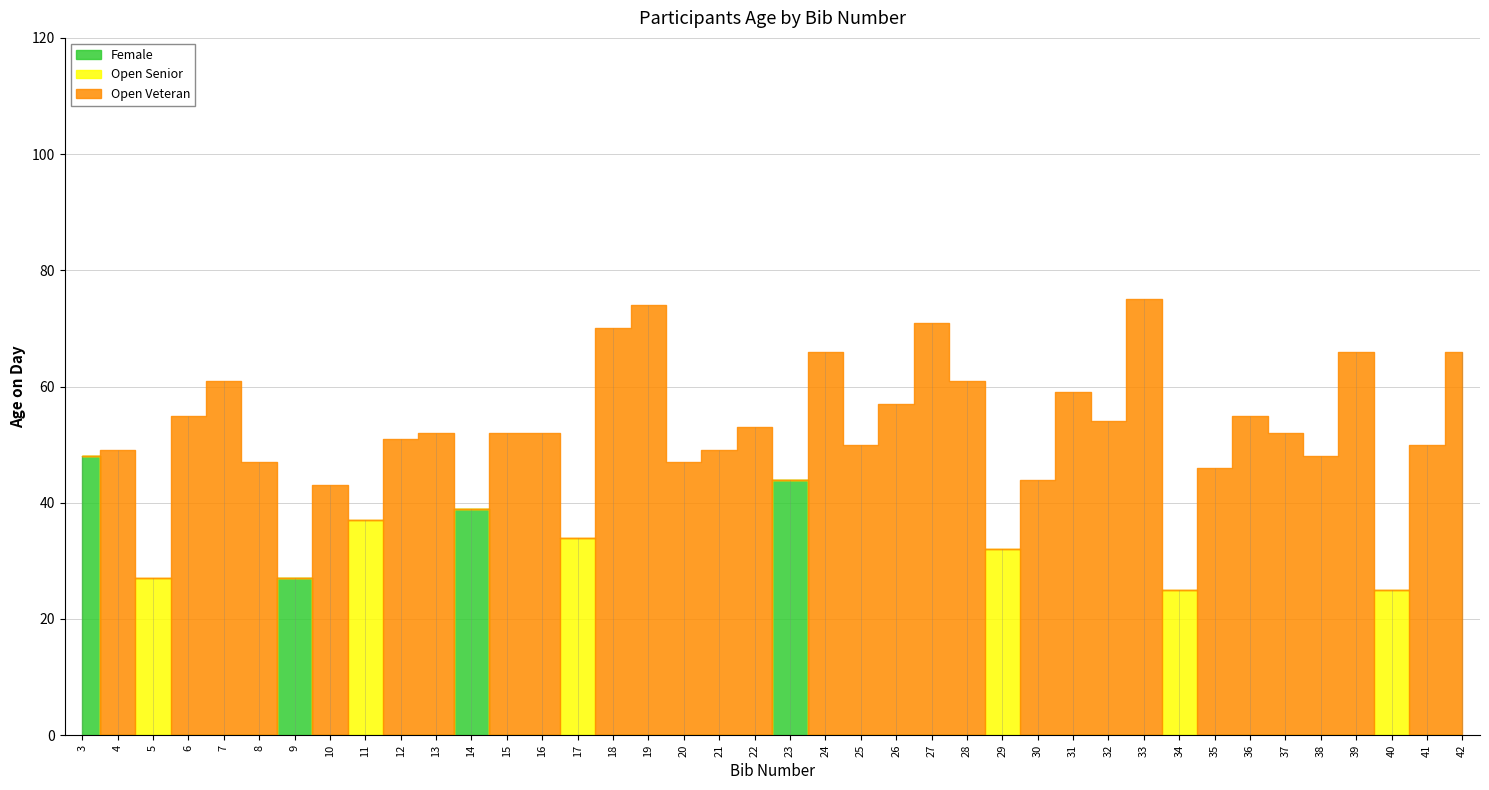

Reading right to left, what are all the values shown in this chart?

Female: 0	0	0	0	0	0	0	0	0	0	0	0	0	0	0	0	0	0	0	44	0	0	0	0	0	0	0	0	39	0	0	0	0	27	0	0	0	0	0	48
Open Senior: 0	0	25	0	0	0	0	0	25	0	0	0	0	32	0	0	0	0	0	0	0	0	0	0	0	34	0	0	0	0	0	37	0	0	0	0	0	27	0	0
Open Veteran: 66	50	0	66	48	52	55	46	0	75	54	59	44	0	61	71	57	50	66	0	53	49	47	74	70	0	52	52	0	52	51	0	43	0	47	61	55	0	49	0